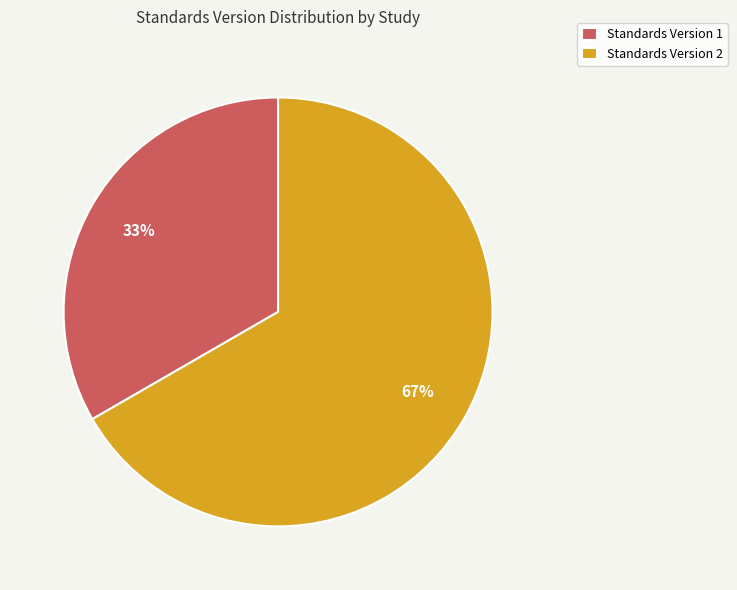

Is there any slice that represents more than half of the pie?

Yes